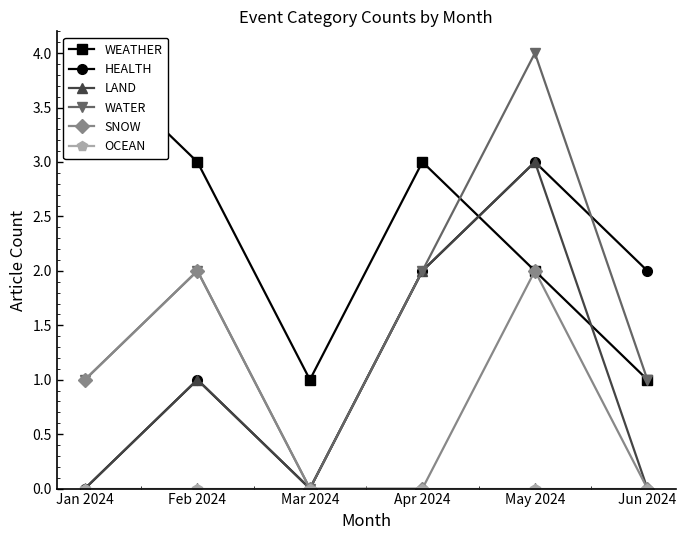

Is it true that WATER equals 4 at May 2024?

True